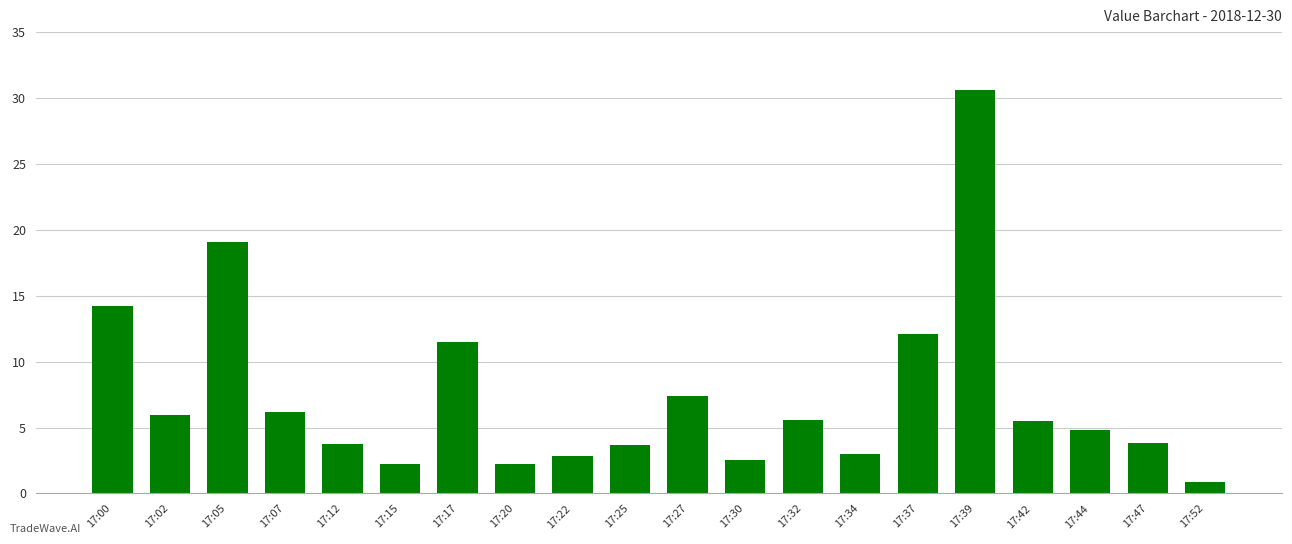

What is the difference between the second highest and second lowest values?

16.8